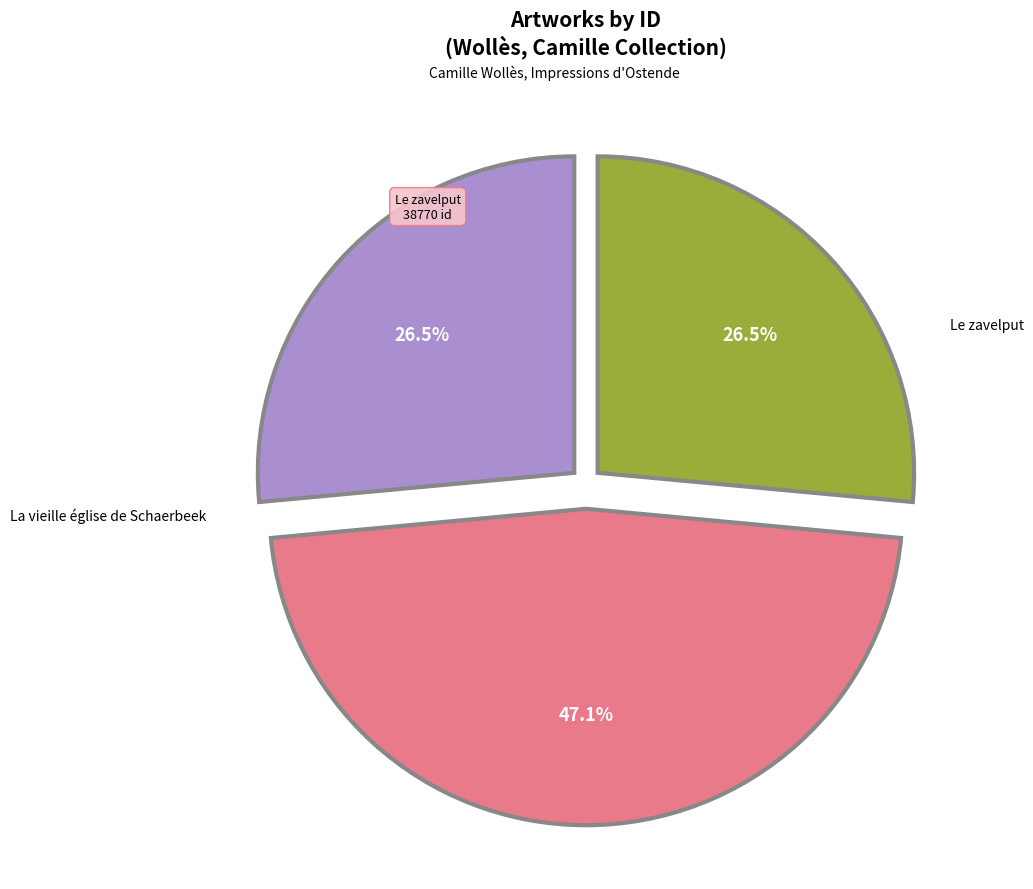

Is there a majority slice in this chart?

No